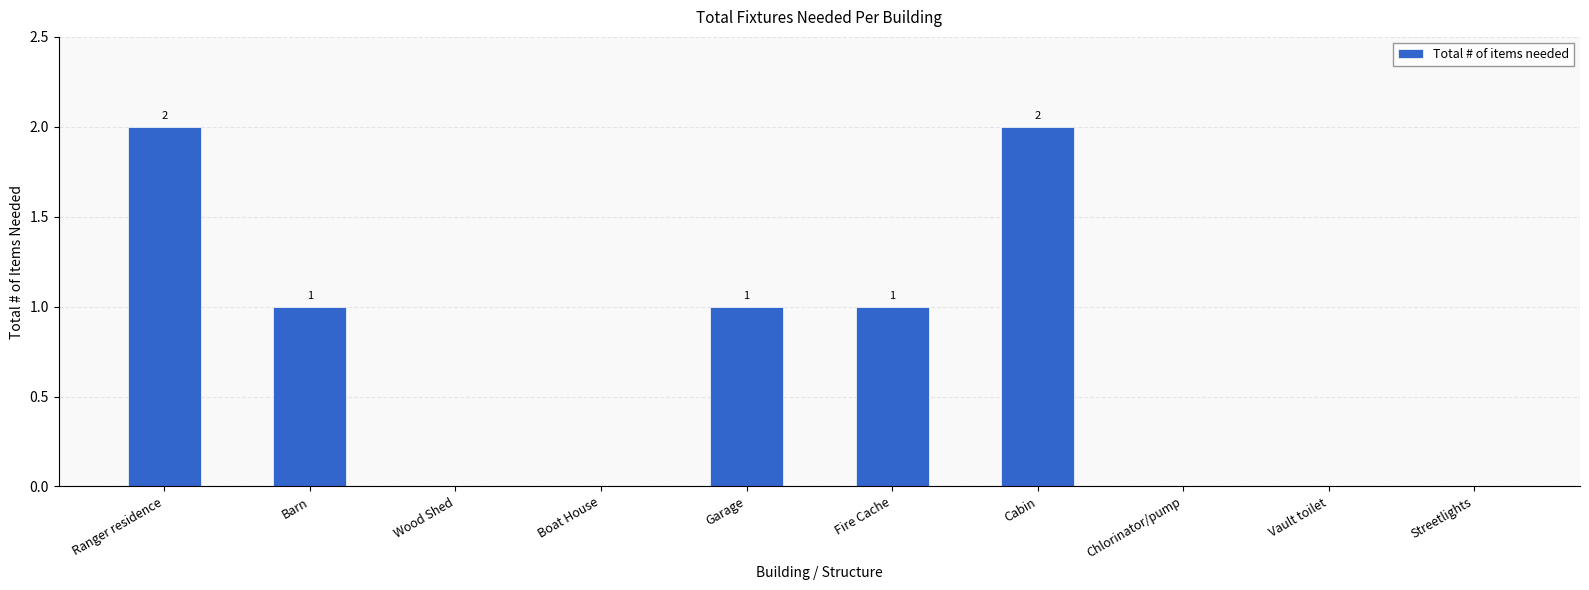

True or false: the data shows 4 at Cabin.

False